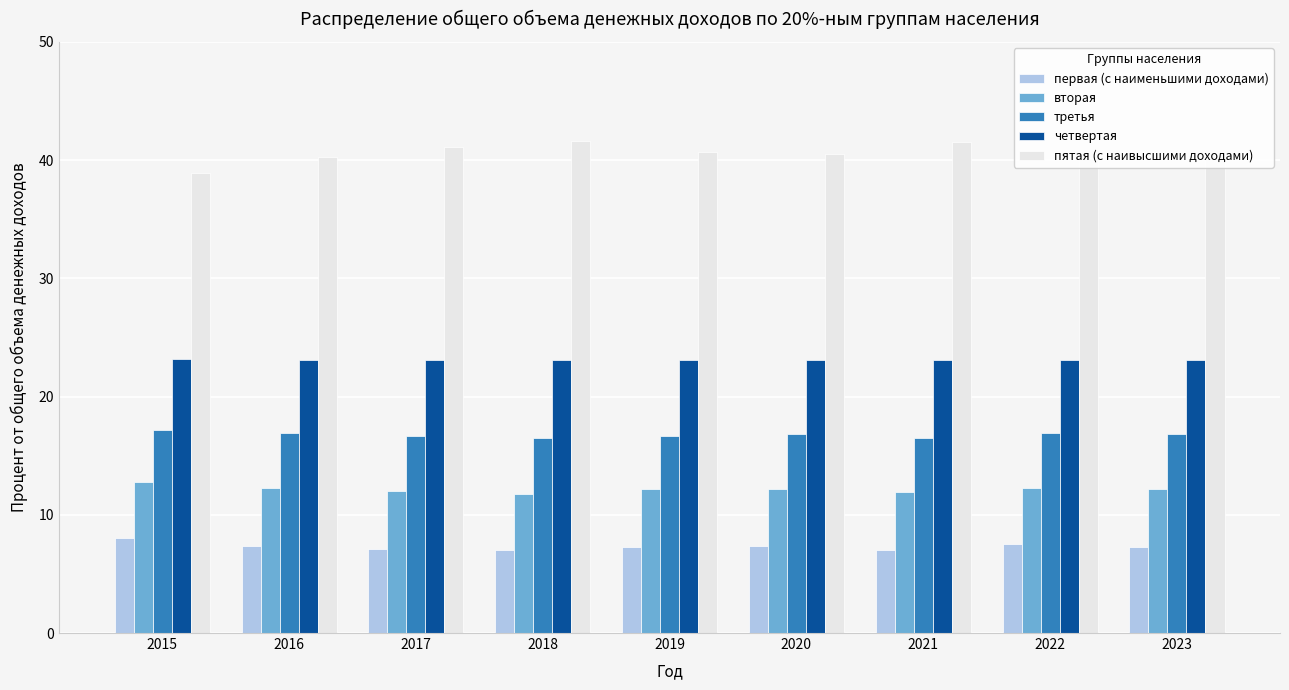

What is the value of the четвертая bar at the 7th from the left?

23.1